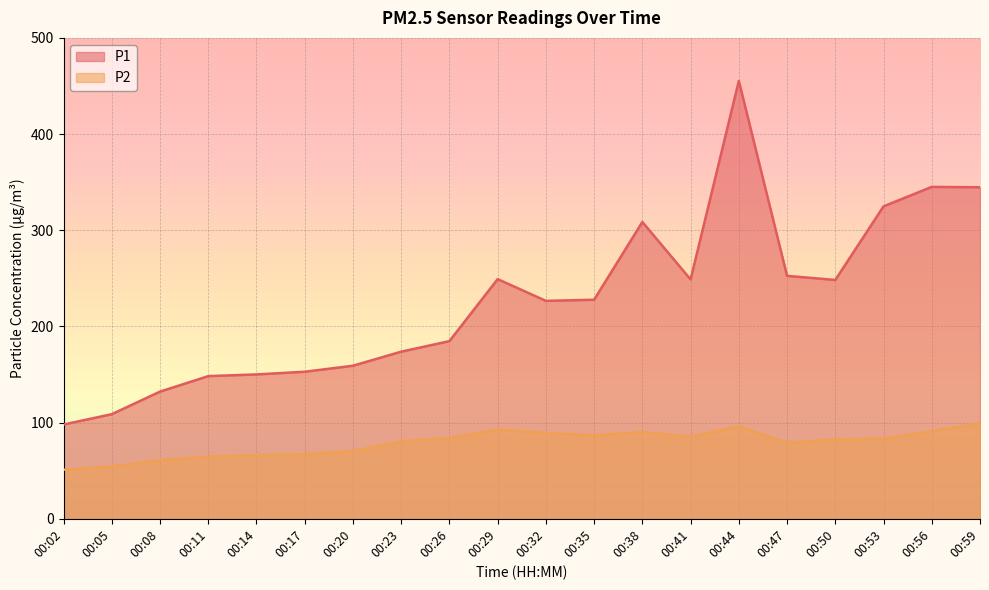

Reading left to right, extract all data points from this chart.

P1: 98.0	108.8	132.2	148.3	150.1	152.9	159.1	173.8	184.7	249.2	226.6	227.8	308.6	248.8	455.3	252.6	248.3	324.9	345.1	344.7
P2: 51.0	54.4	60.8	64.4	66.1	67.0	70.3	80.5	84.0	92.7	89.3	86.5	90.2	85.3	96.1	79.0	82.5	83.5	90.8	99.3